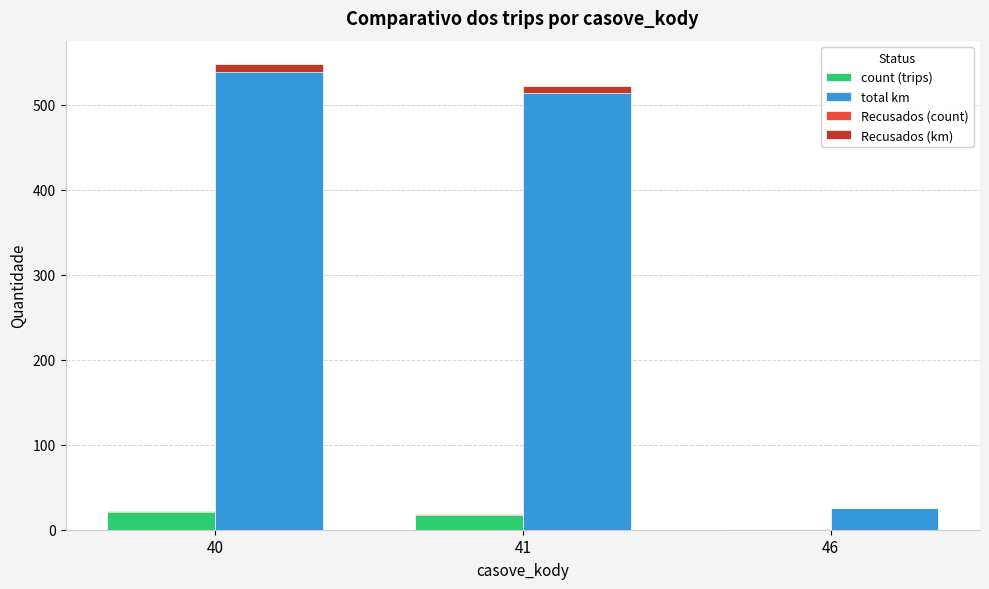

List the labels in order of Recusados (km) value, largest first.

40, 41, 46